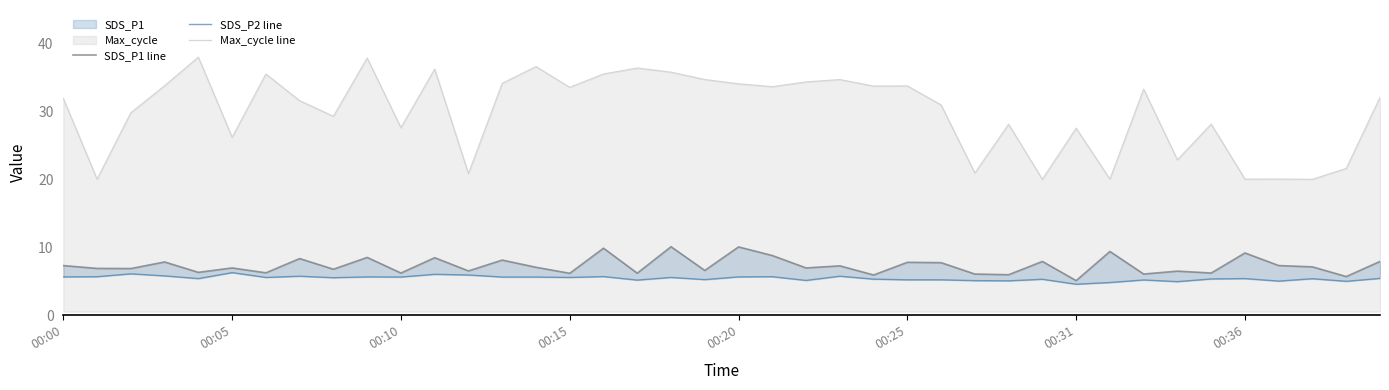

What is the lowest value of the Max_cycle line series?

20.0